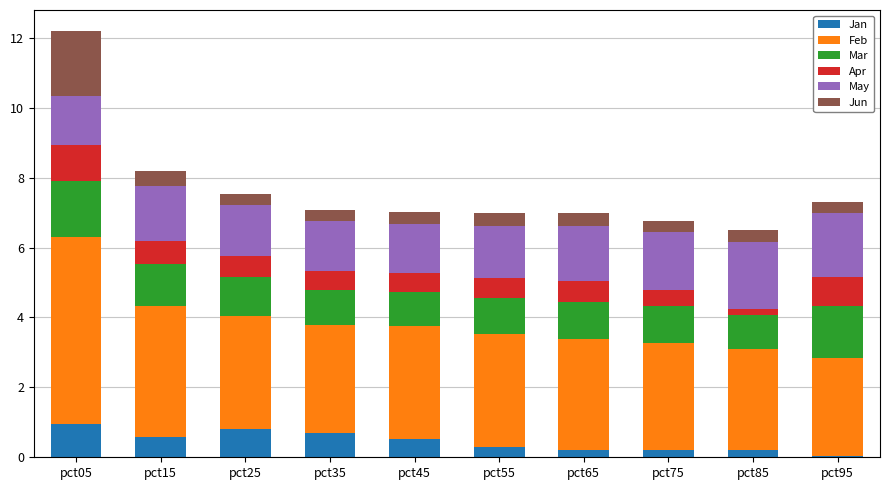

What is the total value across all series at pct35?

7.1